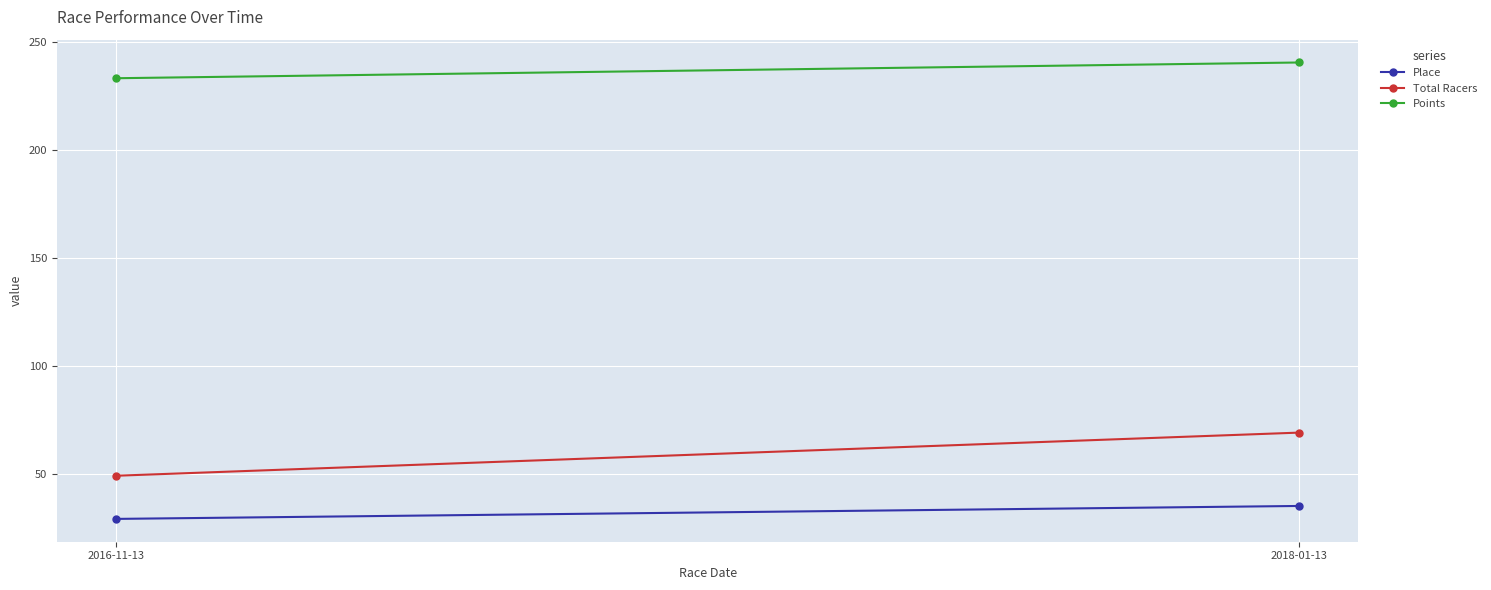

What is the difference between the Points values at 2018-01-13 and 2016-11-13?

7.3